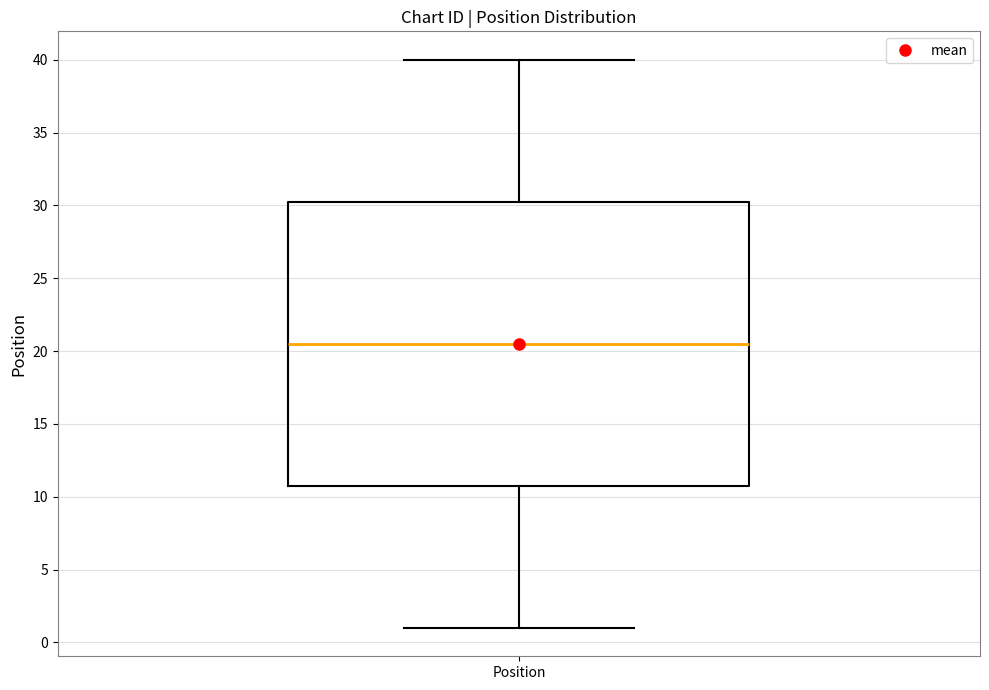

Where does the median line of the box for Position sit on the y-axis? The values are not printed on the chart, so give them approximately, as read against the axis.

20.5